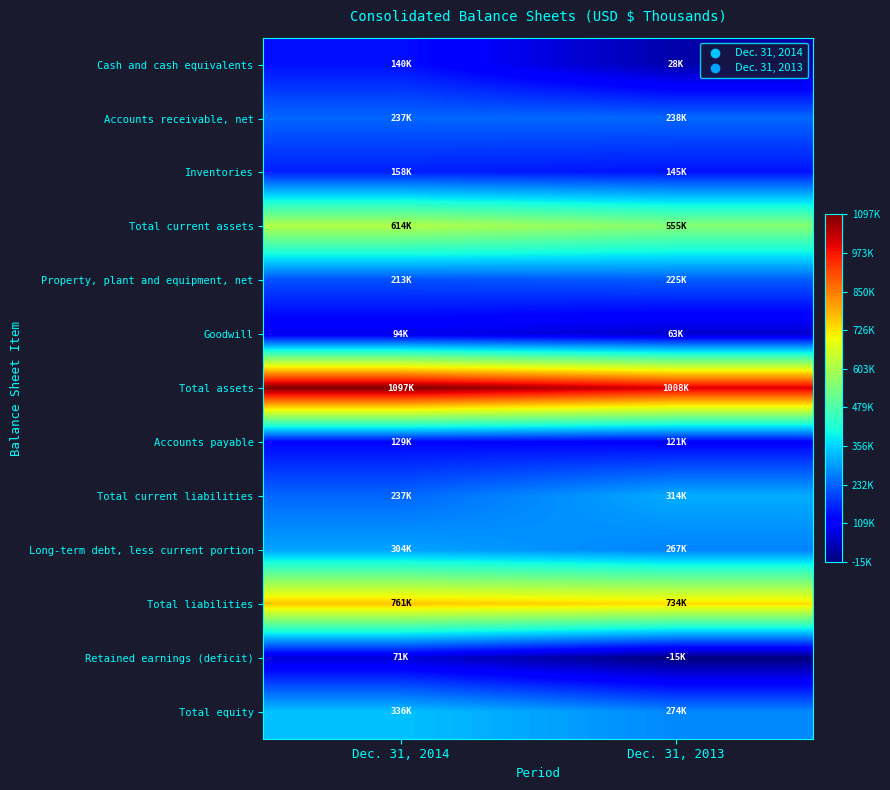

Which series has the largest total across all categories?

Total assets